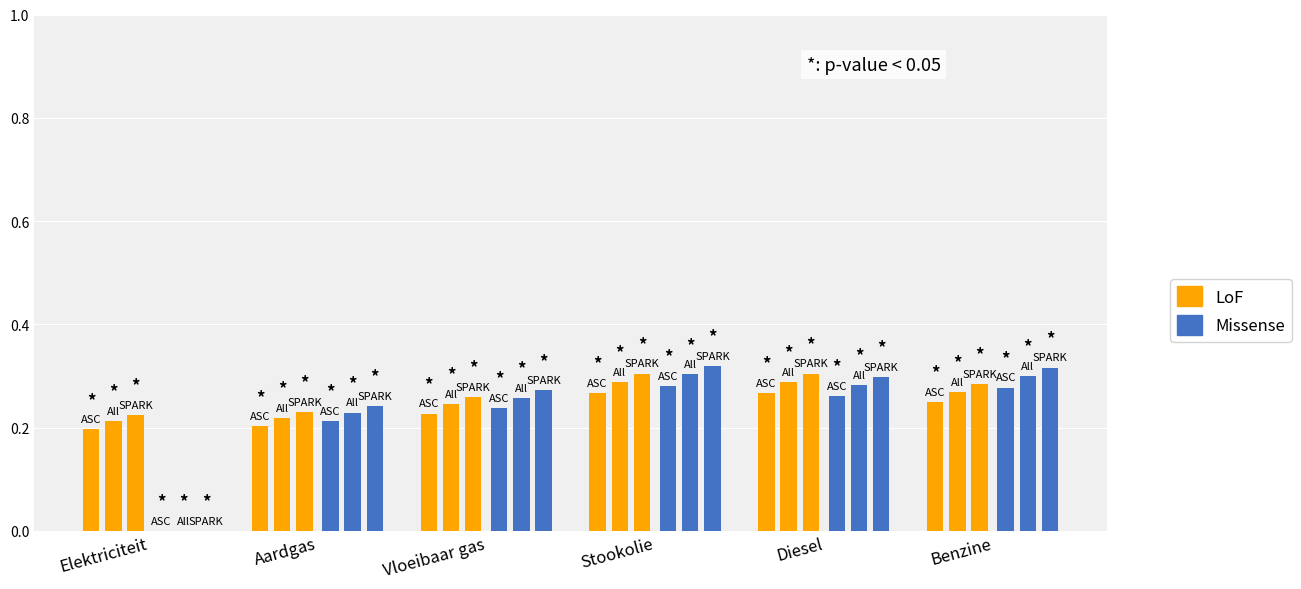

The value of LoF at Elektriciteit is 0.2. True or false?

True